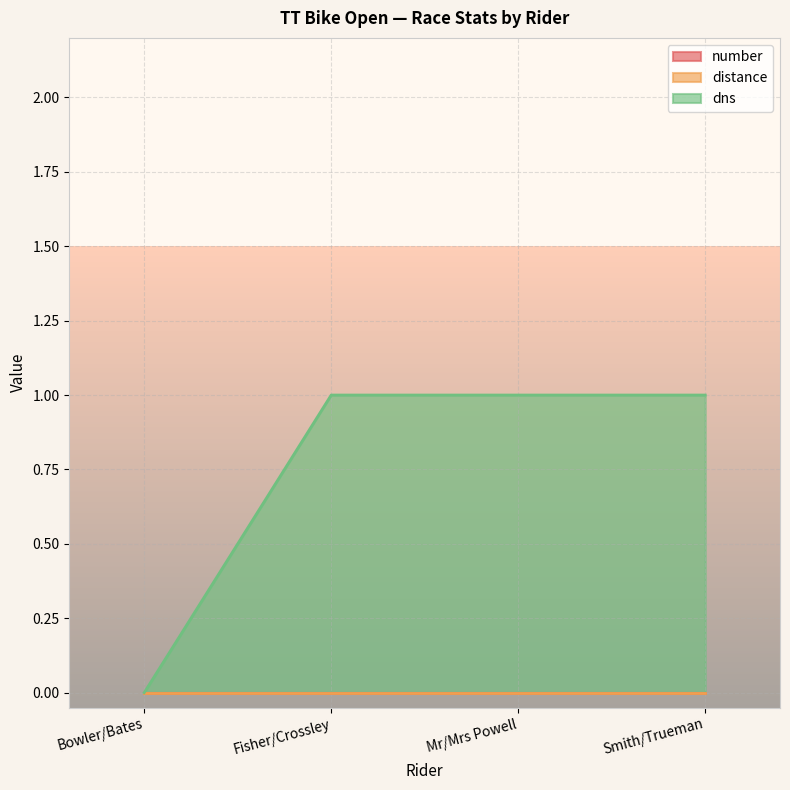

At Smith/Trueman, list the series in order from smallest to largest.

number, distance, dns